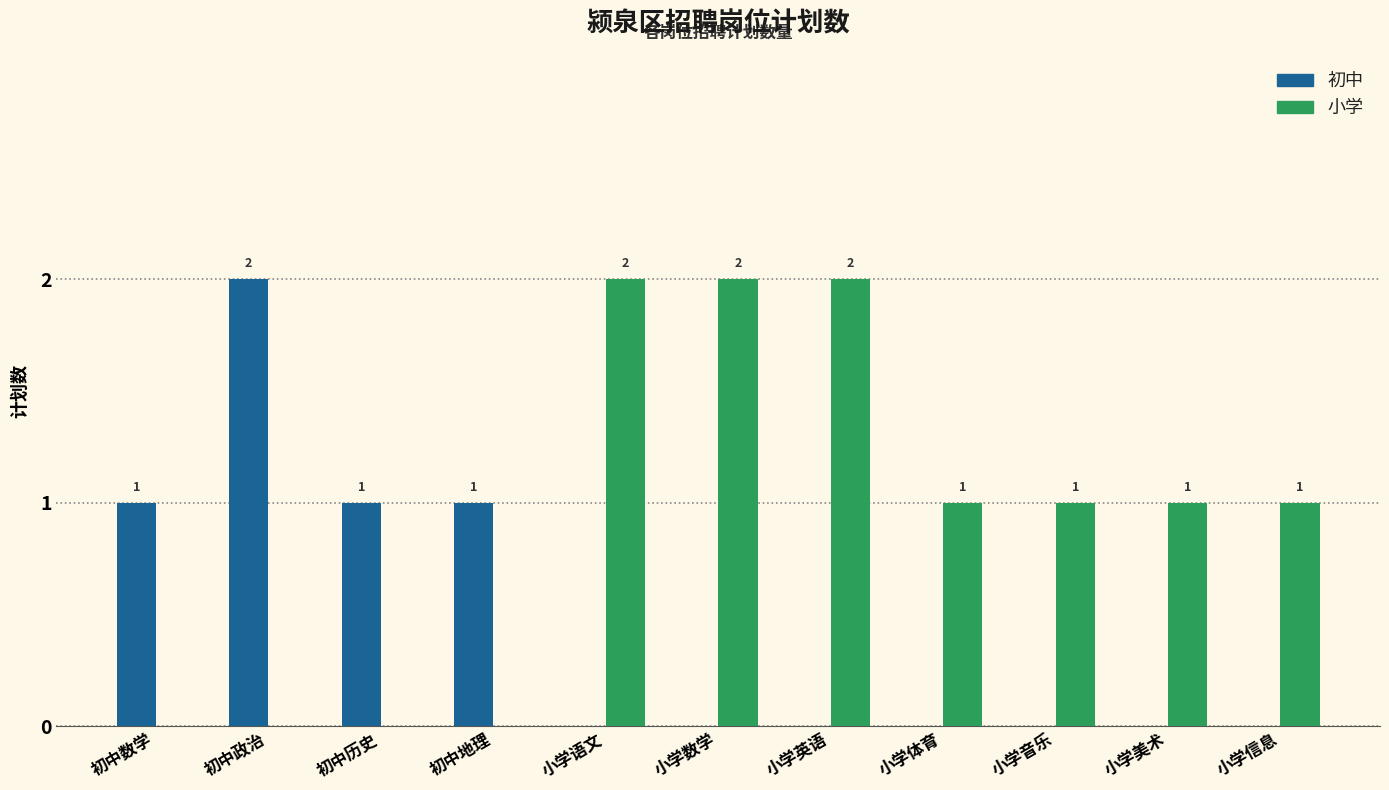

Reading left to right, extract all data points from this chart.

初中: 1	2	1	1	0	0	0	0	0	0	0
小学: 0	0	0	0	2	2	2	1	1	1	1